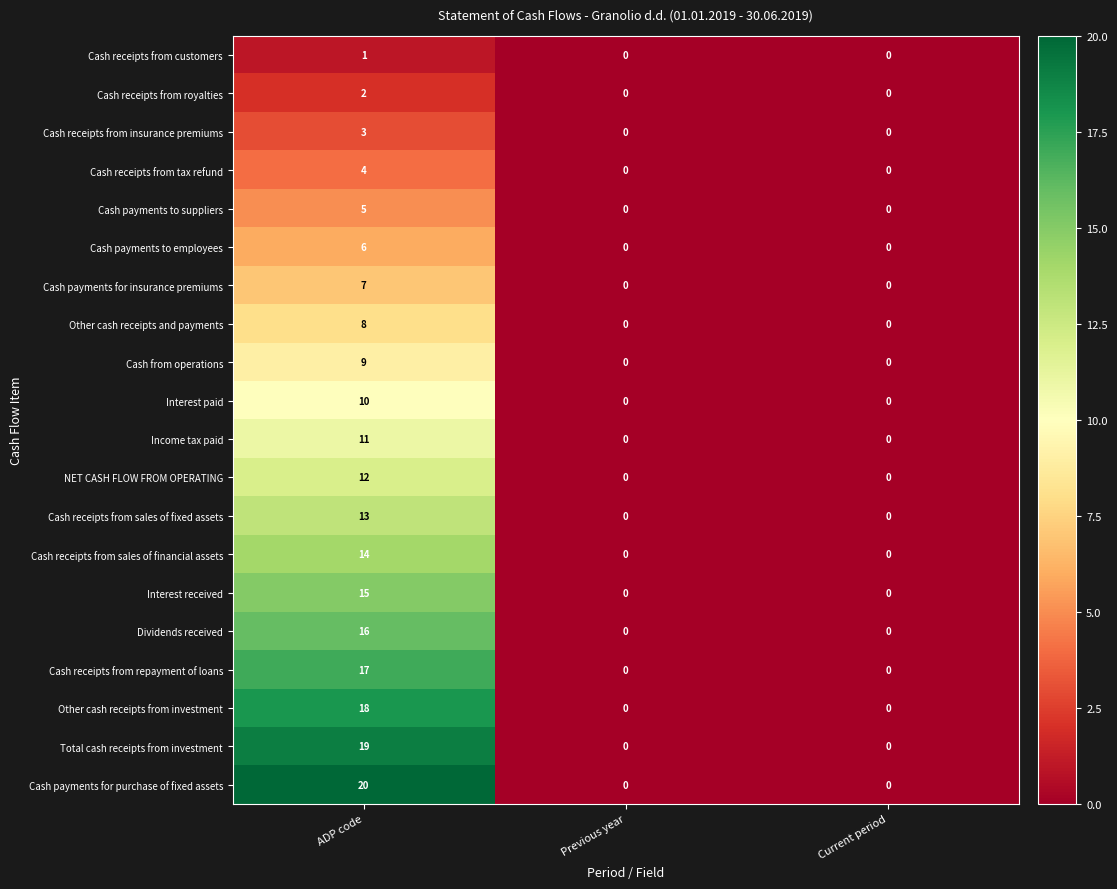

What is the greatest value displayed?

20